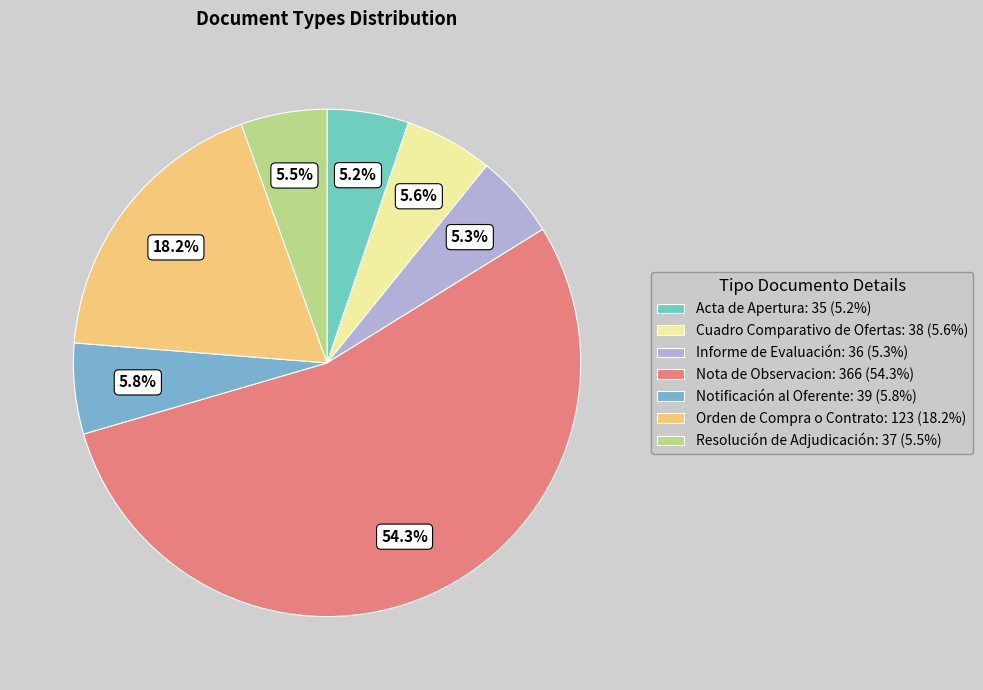

How many slices are in this pie chart?

7